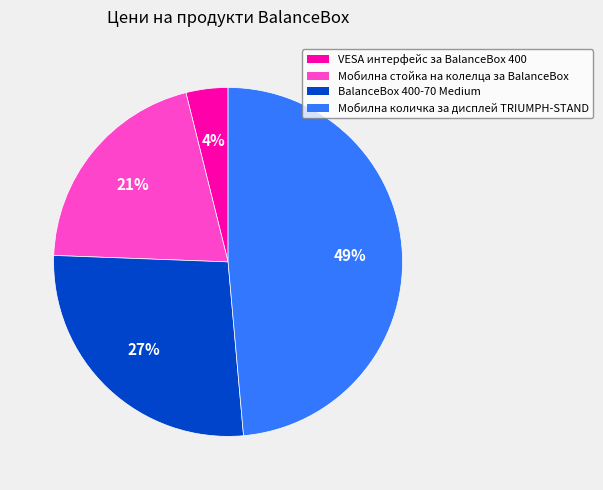

Rank the categories by value from lowest to highest.

VESA интерфейс за BalanceBox 400, Мобилна стойка на колелца за BalanceBox, BalanceBox 400-70 Medium, Мобилна количка за дисплей TRIUMPH-STAND